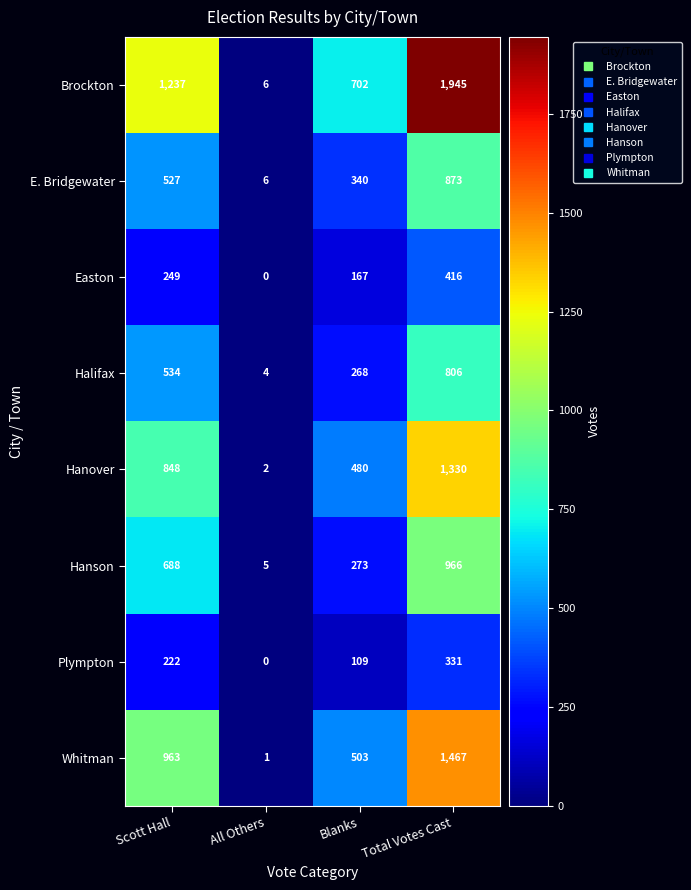

Is it true that Whitman equals 503 at Blanks?

True